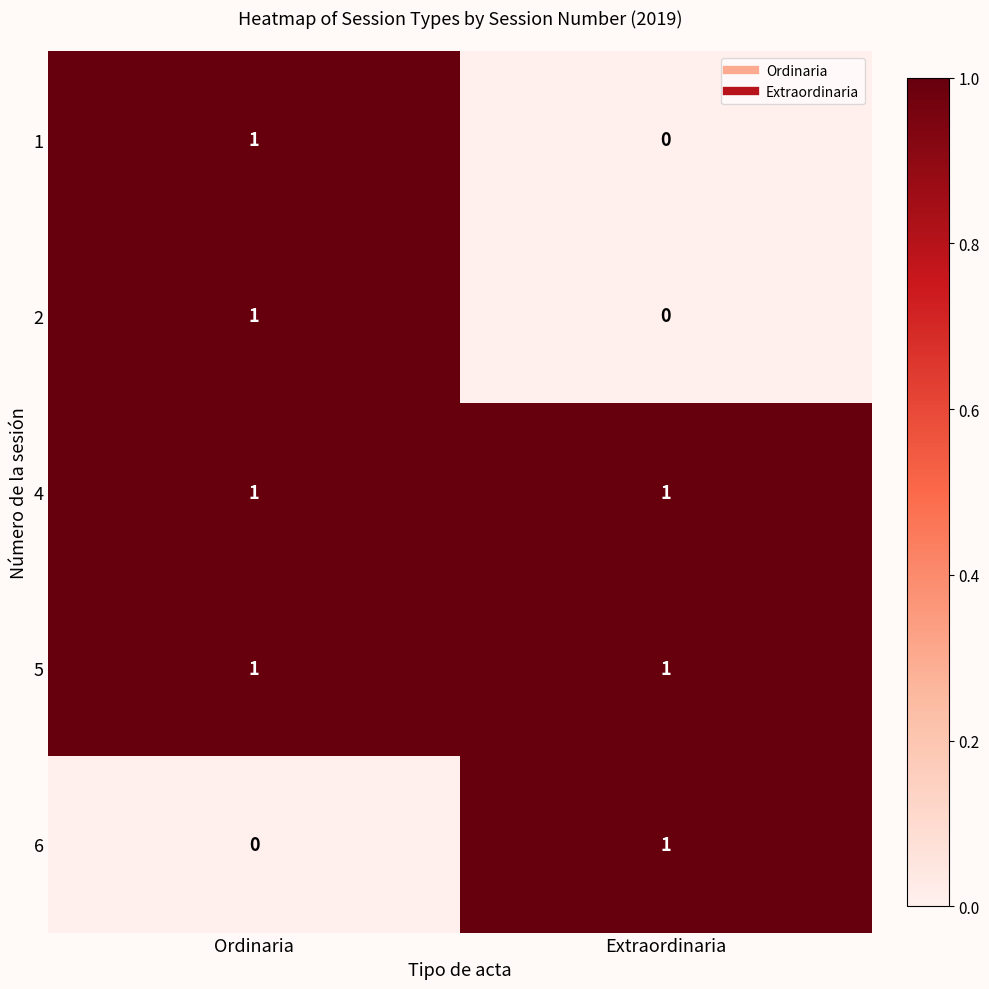

Is it true that 6 equals 0 at Ordinaria?

True